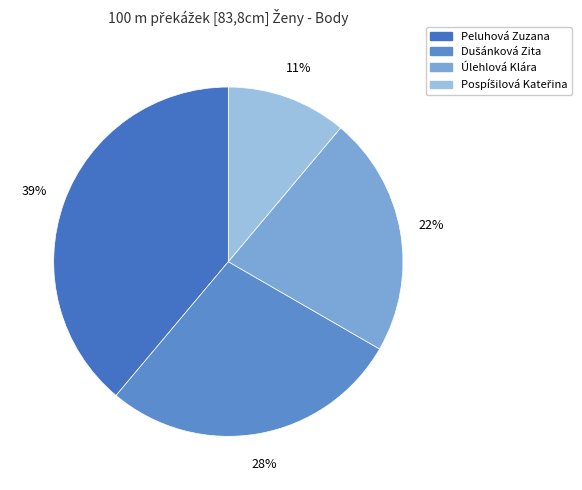

Which category has the biggest portion of the pie?

Peluhová Zuzana